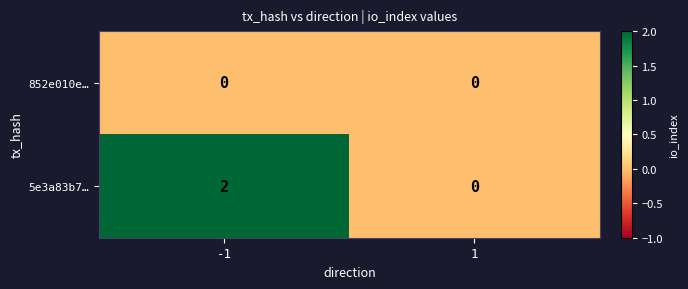

The 852e010e… series shows 0 at 1. True or false?

True